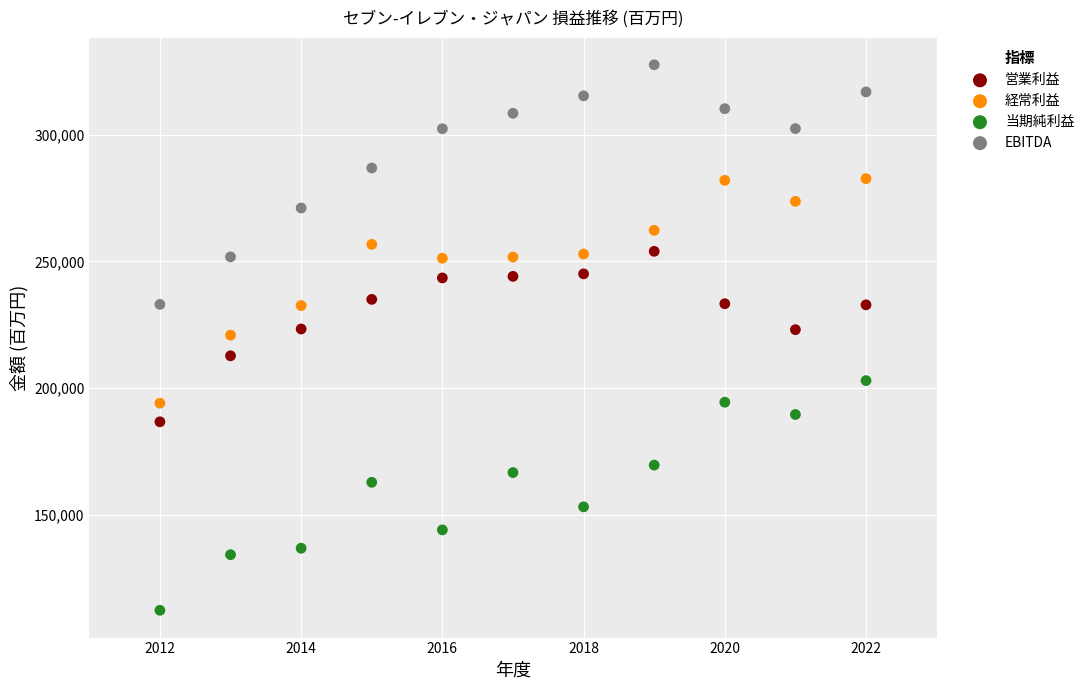

What is the X range (max minus min) for the scatter plot?

10